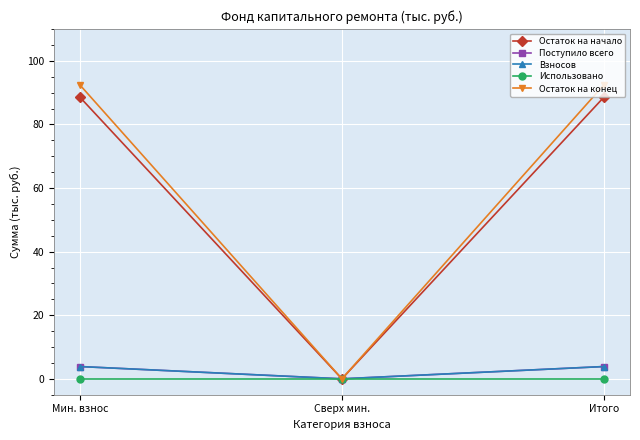

Reading right to left, extract all data points from this chart.

Остаток на начало: 88.5	0.0	88.5
Поступило всего: 3.9	0.0	3.9
Взносов: 3.9	0.0	3.9
Использовано: 0.0	0.0	0.0
Остаток на конец: 92.4	0.0	92.4